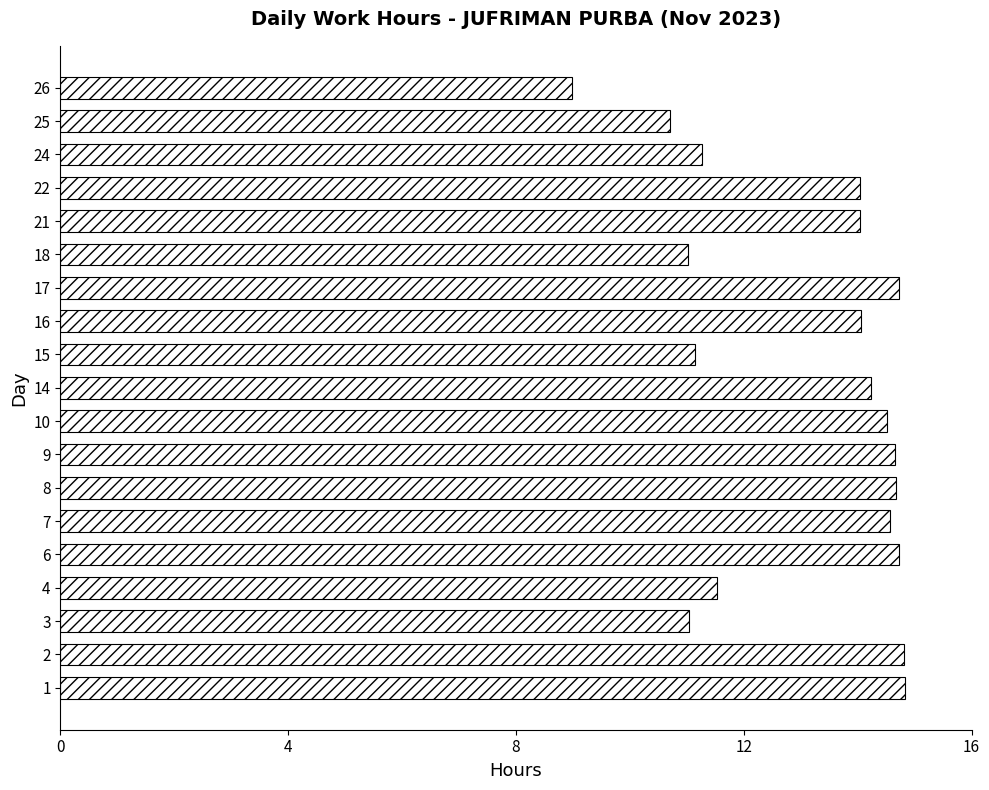

Count the number of data series in this chart.

1